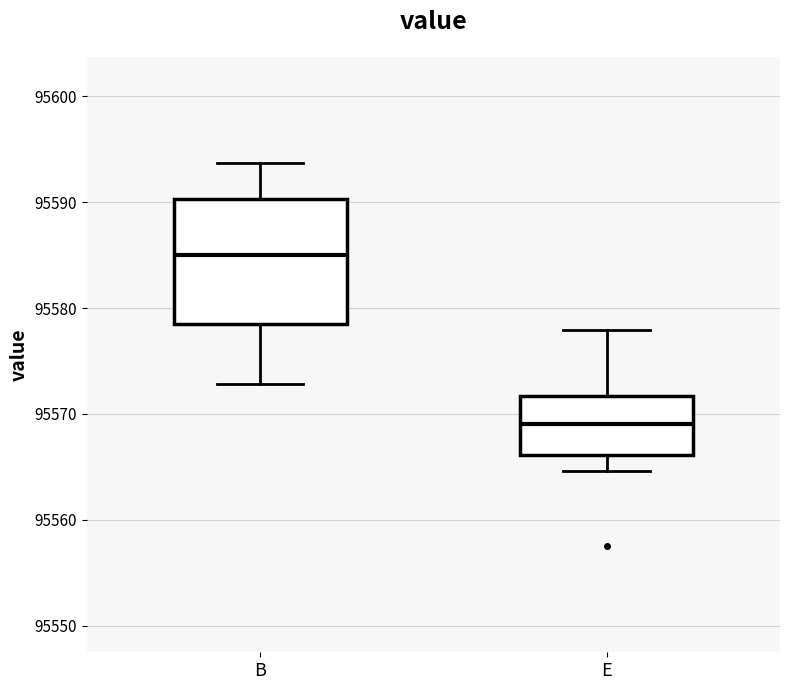

Where does the upper whisker of the box for B end on the y-axis? The values are not printed on the chart, so give them approximately, as read against the axis.

95594